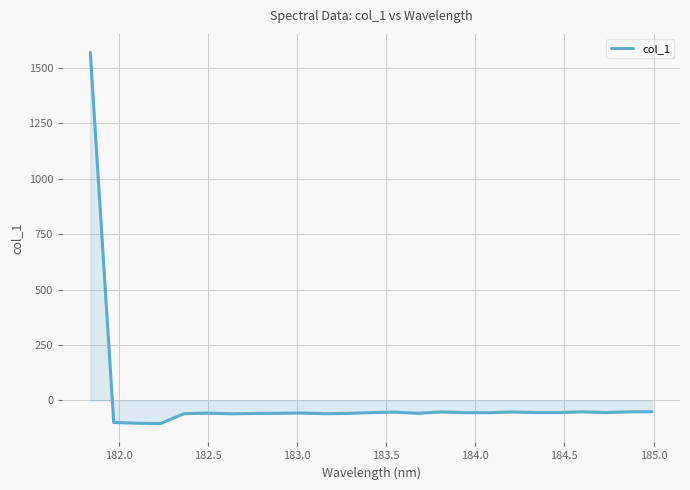

What is the difference between the maximum and minimum values?

1672.4